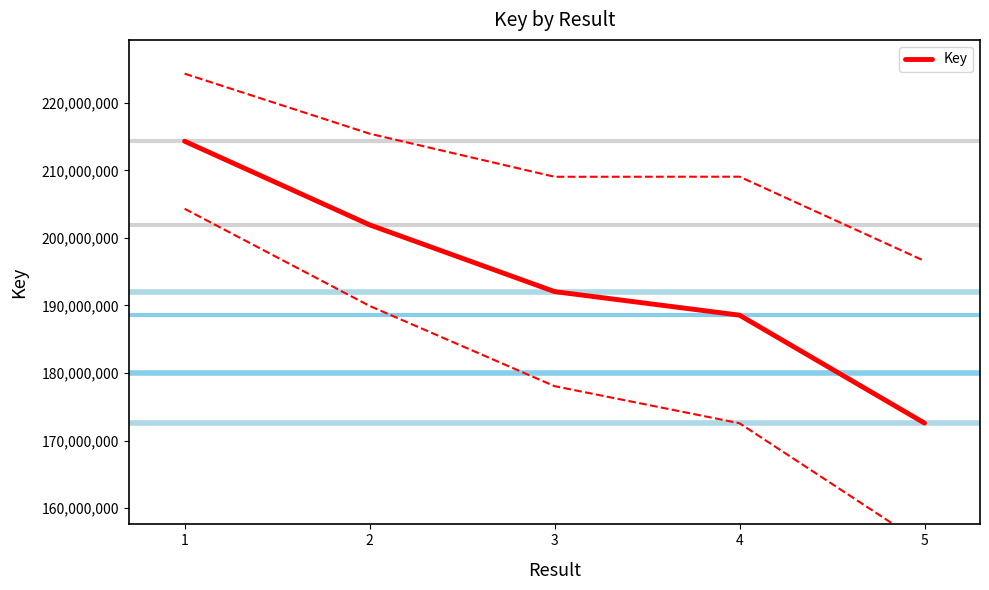

Does the chart have visible grid lines?

No